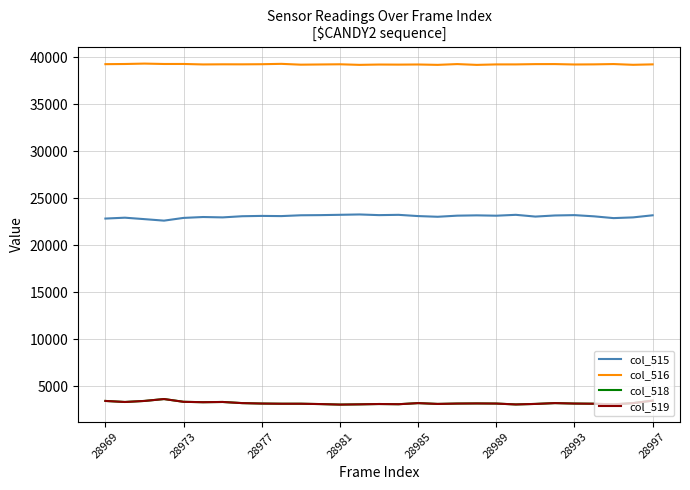

Which series has the largest total across all categories?

col_516